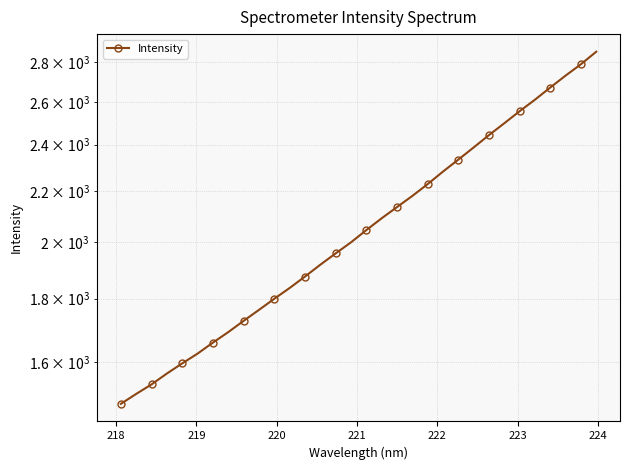

How many data points does each series have?

32